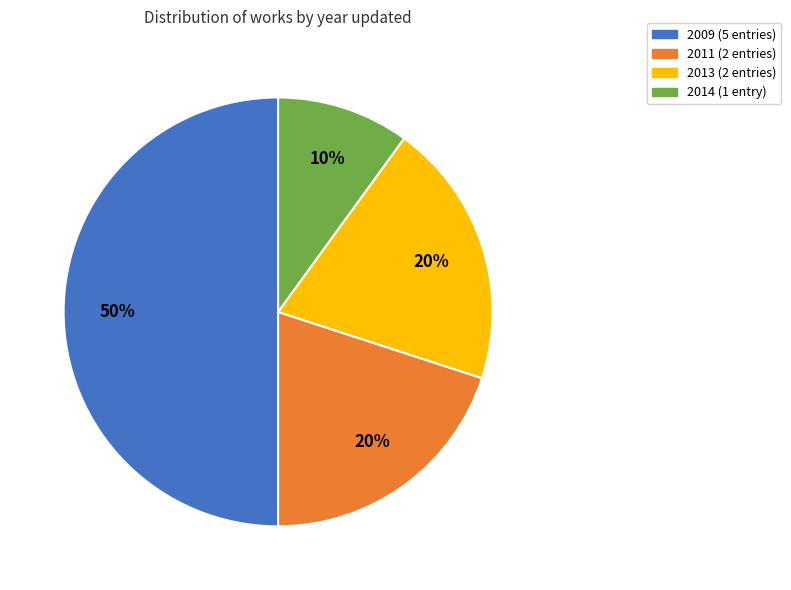

To the nearest percent, what is the difference between the largest and smallest slice percentages?

40%